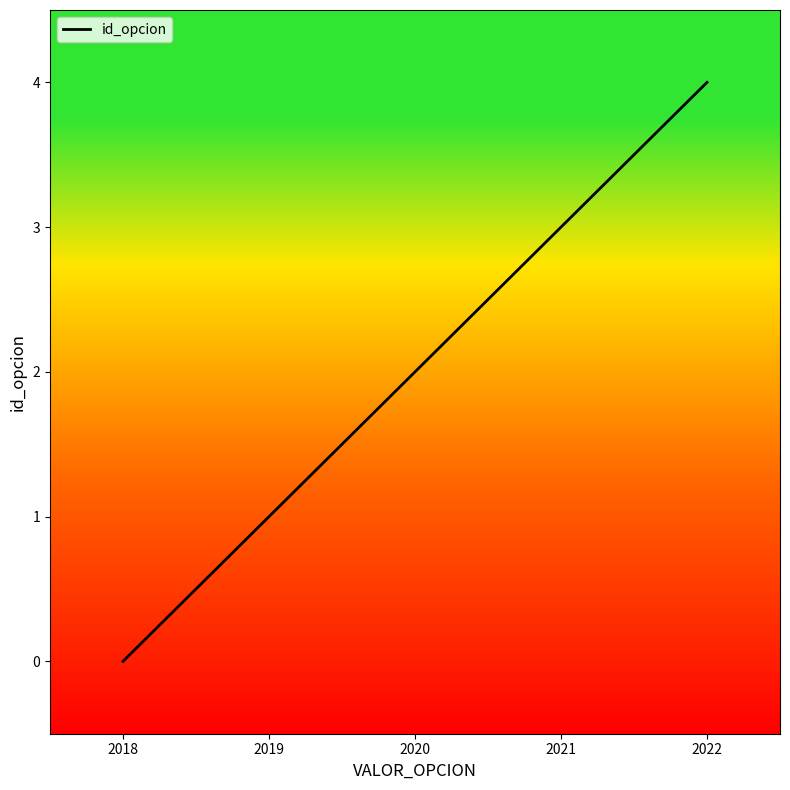

Between 2019 and 2020, which is larger?

2020